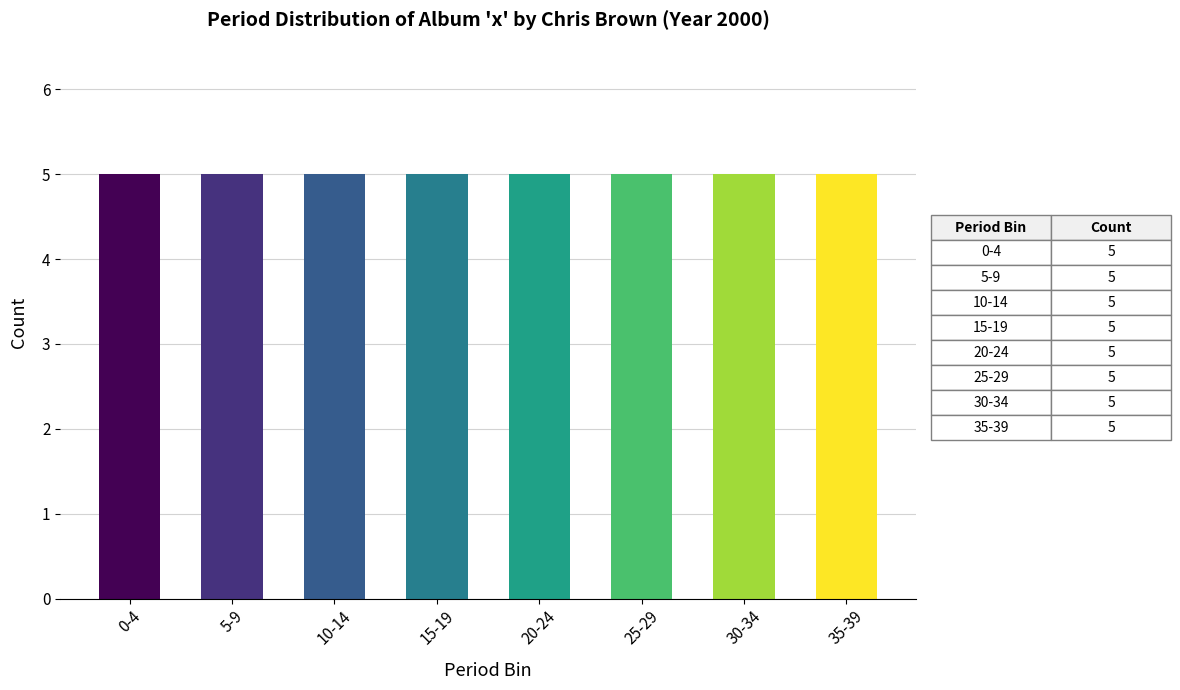

The Chris Brown series shows 10 at 7. True or false?

False